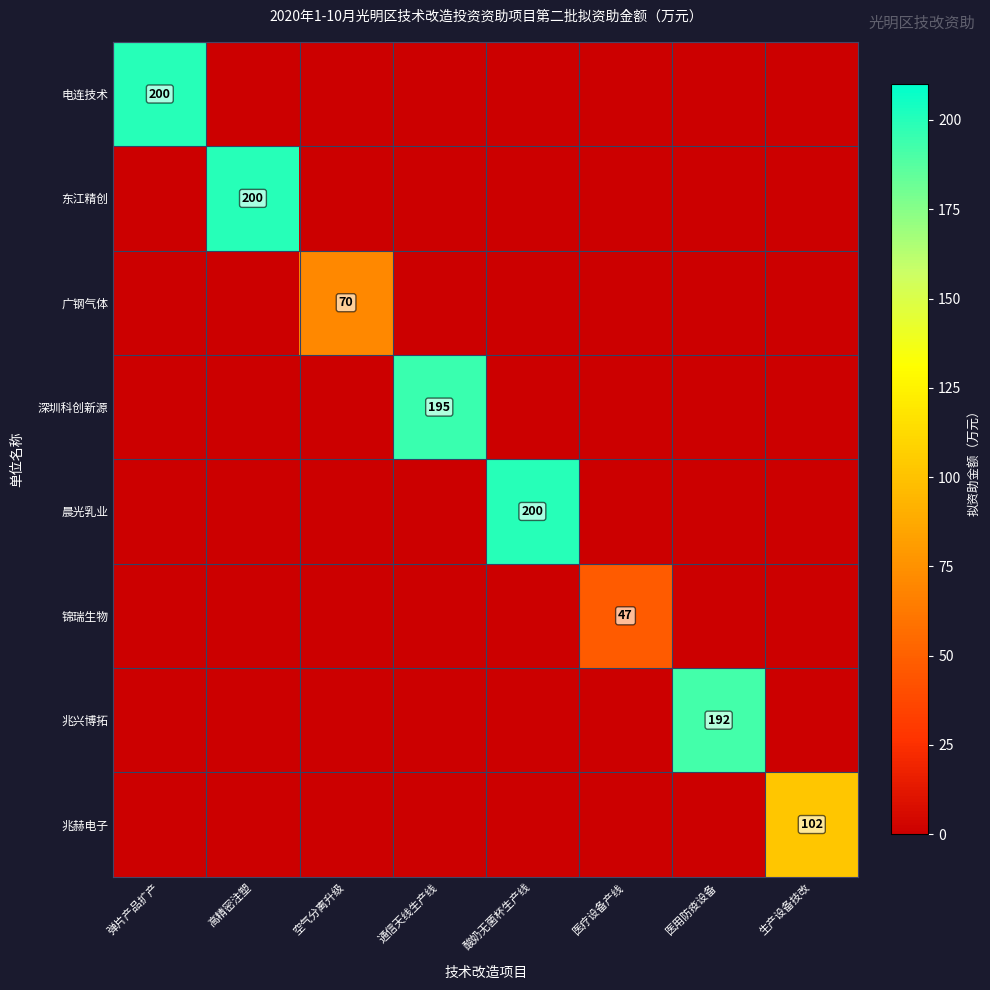

True or false: 兆赫电子 has a value of 102 at 生产设备技改.

True